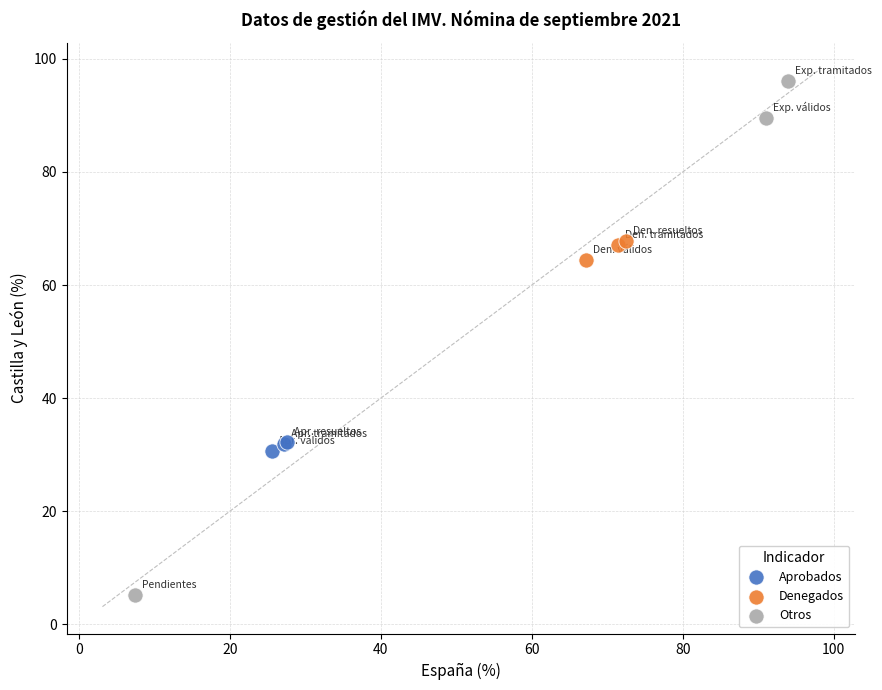

Which series contains the highest Y value?

Otros